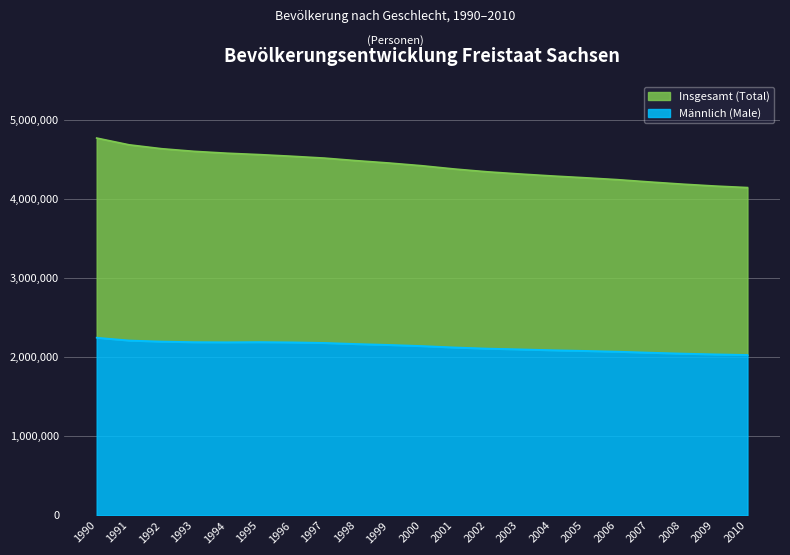

The value of Insgesamt (Total) at 1994 is 4584345. True or false?

True